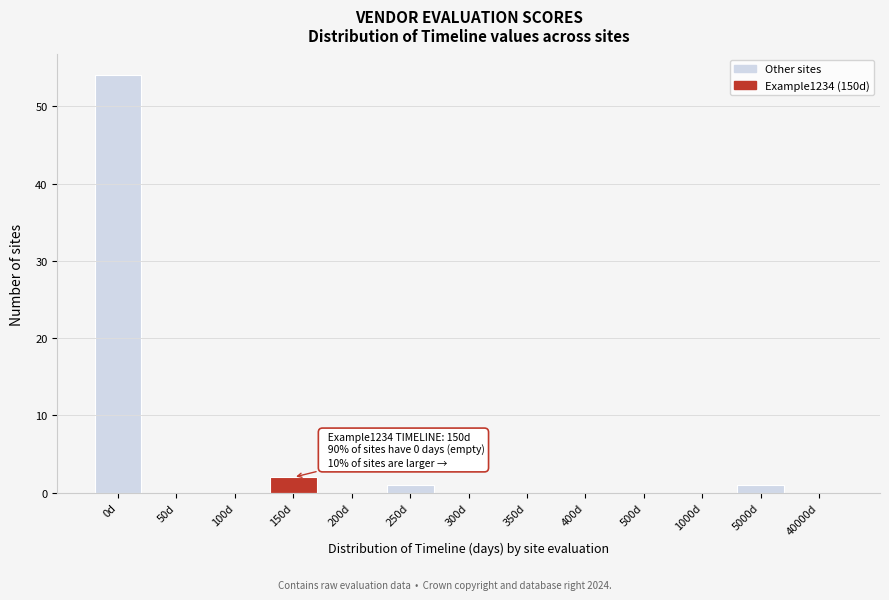

Reading left to right, what are all the values shown in this chart?

0d=54	50d=0	100d=0	150d=2	200d=0	250d=1	300d=0	350d=0	400d=0	500d=0	1000d=0	5000d=1	40000d=0